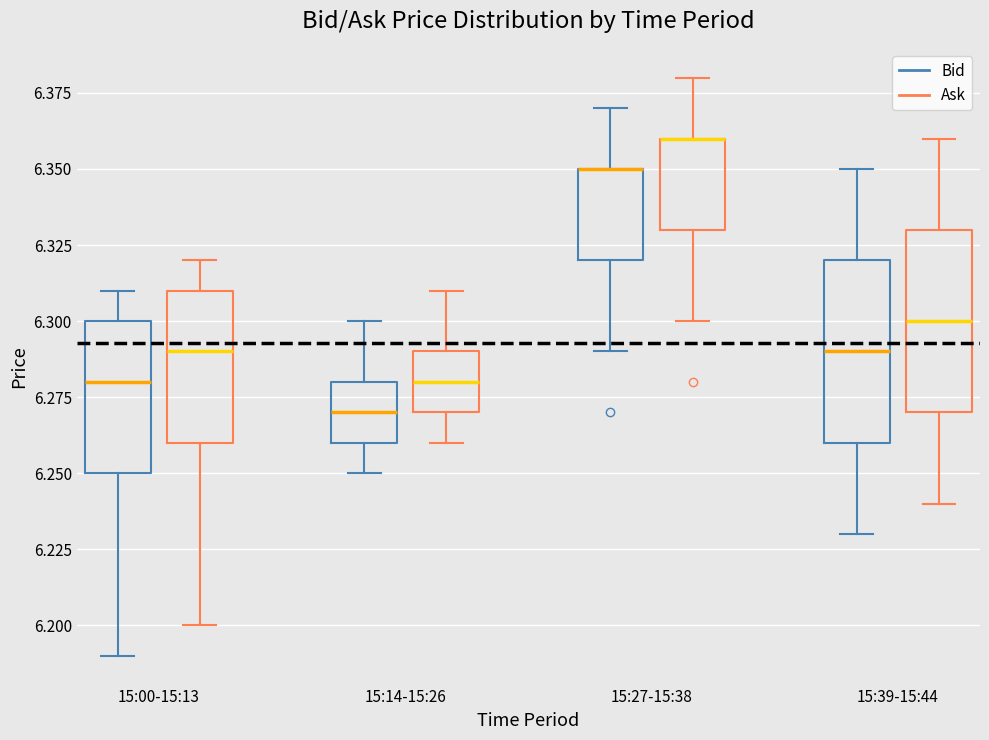

Reading left to right, transcribe this box plot: for each box, give where its median line is, the range the box spans, and where its two whiskers end, as read against the y-axis. The values are not printed on the chart, so give them approximately, as read against the axis.

15:00-15:13 (Bid): median 6.28, box 6.25 to 6.30, whiskers 6.19 to 6.31
15:00-15:13 (Ask): median 6.29, box 6.26 to 6.31, whiskers 6.20 to 6.32
15:14-15:26 (Bid): median 6.27, box 6.26 to 6.28, whiskers 6.25 to 6.30
15:14-15:26 (Ask): median 6.28, box 6.27 to 6.29, whiskers 6.26 to 6.31
15:27-15:38 (Bid): median 6.35 (drawn on the box's upper edge), box 6.32 to 6.35, whiskers 6.29 to 6.37
15:27-15:38 (Ask): median 6.36 (drawn on the box's upper edge), box 6.33 to 6.36, whiskers 6.30 to 6.38
15:39-15:44 (Bid): median 6.29, box 6.26 to 6.32, whiskers 6.23 to 6.35
15:39-15:44 (Ask): median 6.30, box 6.27 to 6.33, whiskers 6.24 to 6.36